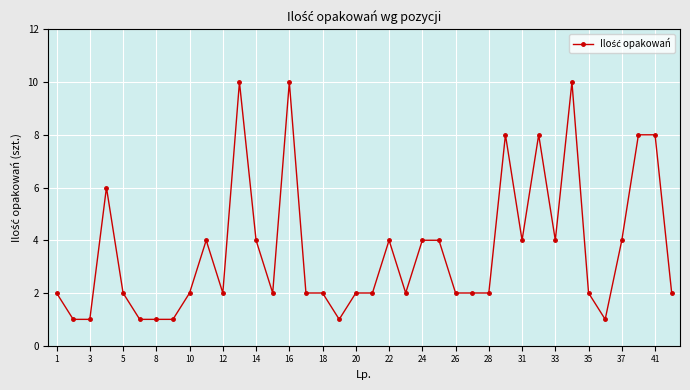

Does the chart have visible grid lines?

Yes